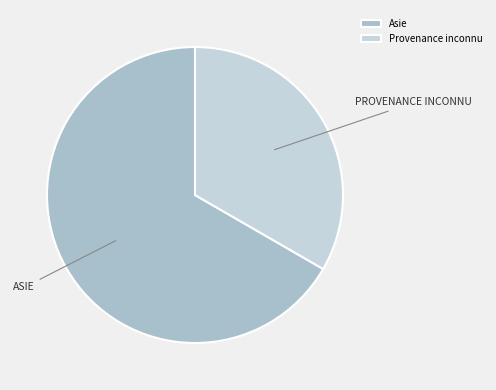

Count the number of slices in the pie.

2